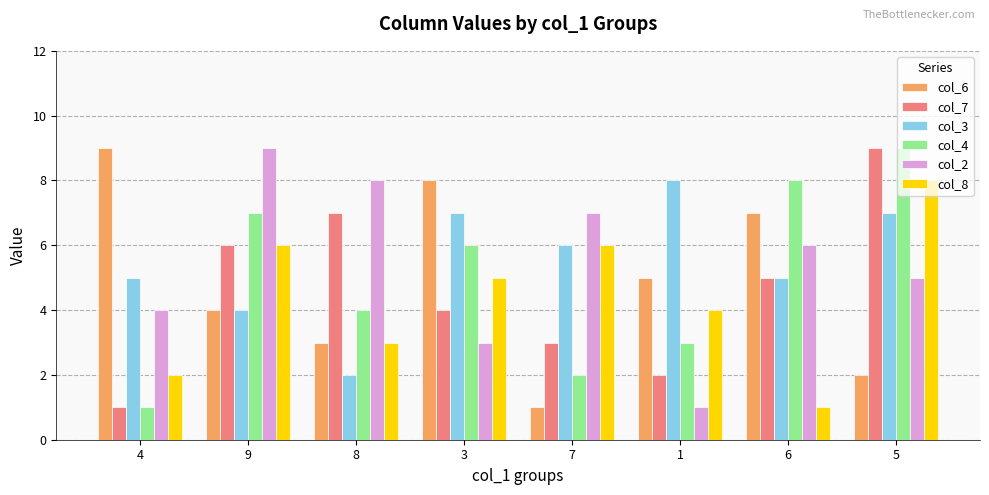

The col_6 series shows 2 at 5. True or false?

True